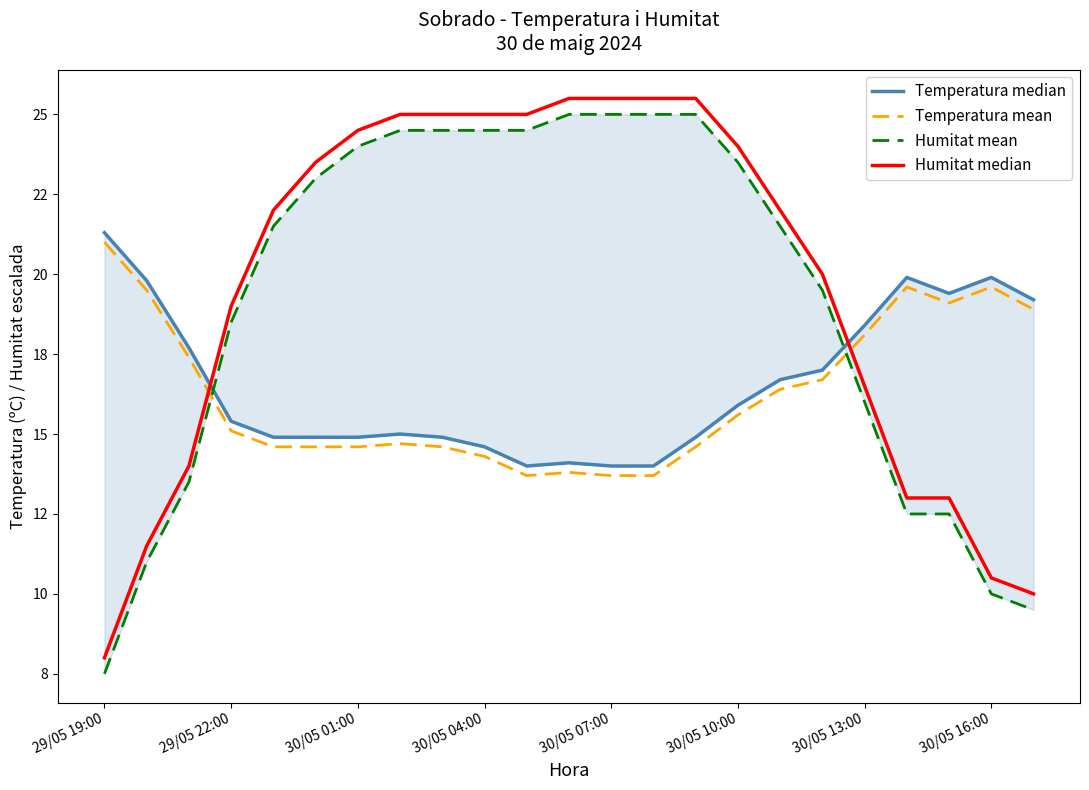

How many data points in Humitat mean are above 21?

13